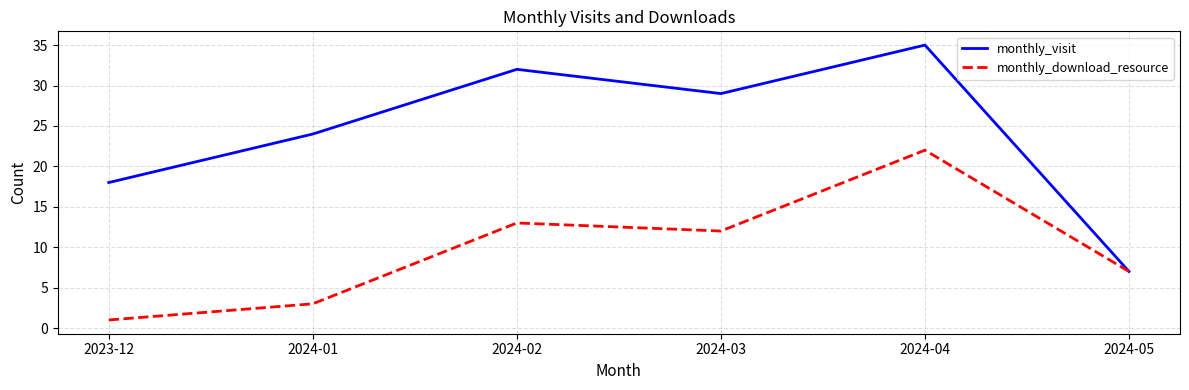

Which label corresponds to the largest value in the chart?

2024-04